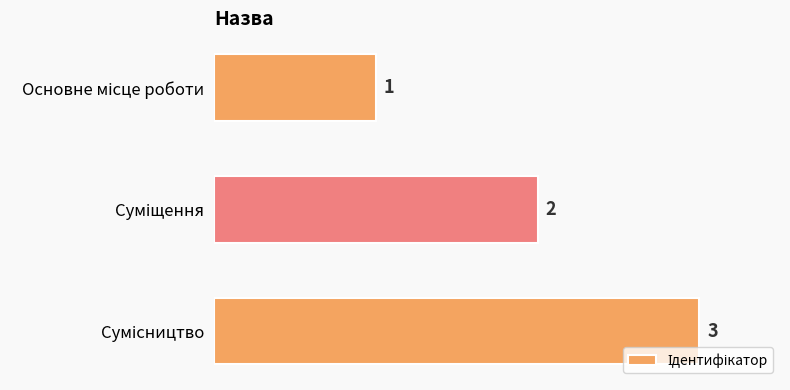

What is the average value?

2